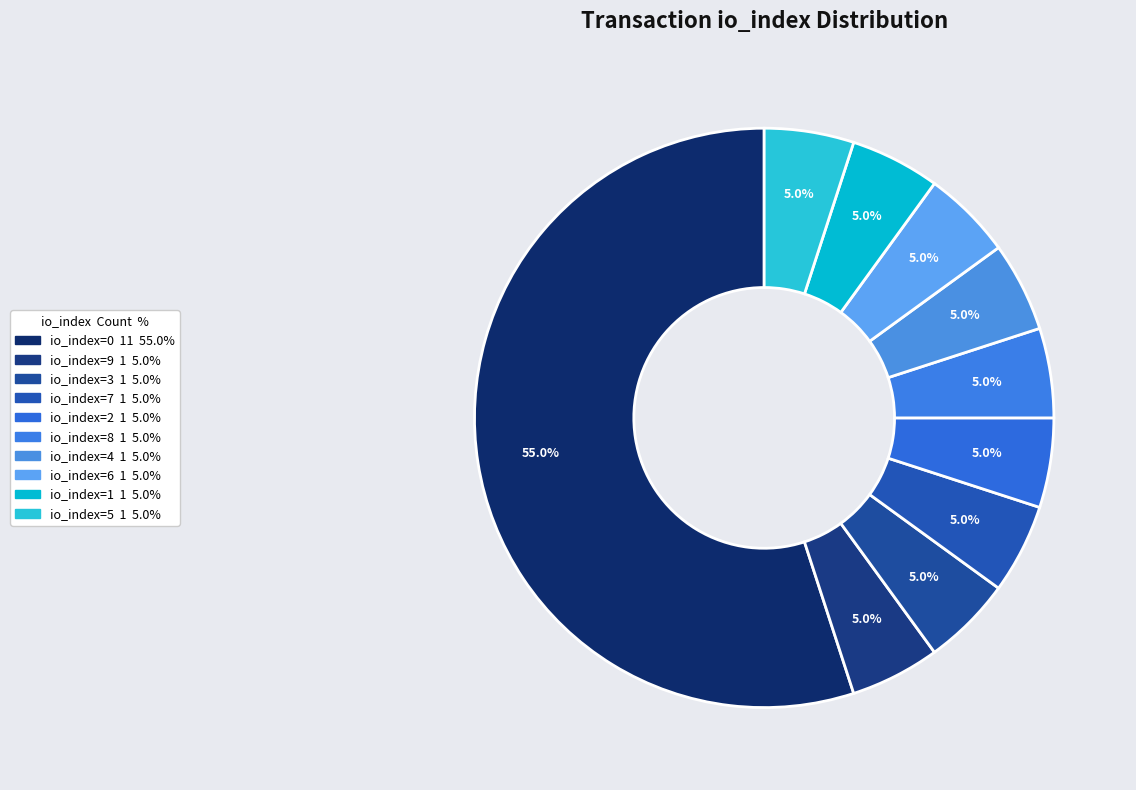

How many segments does this pie chart have?

10